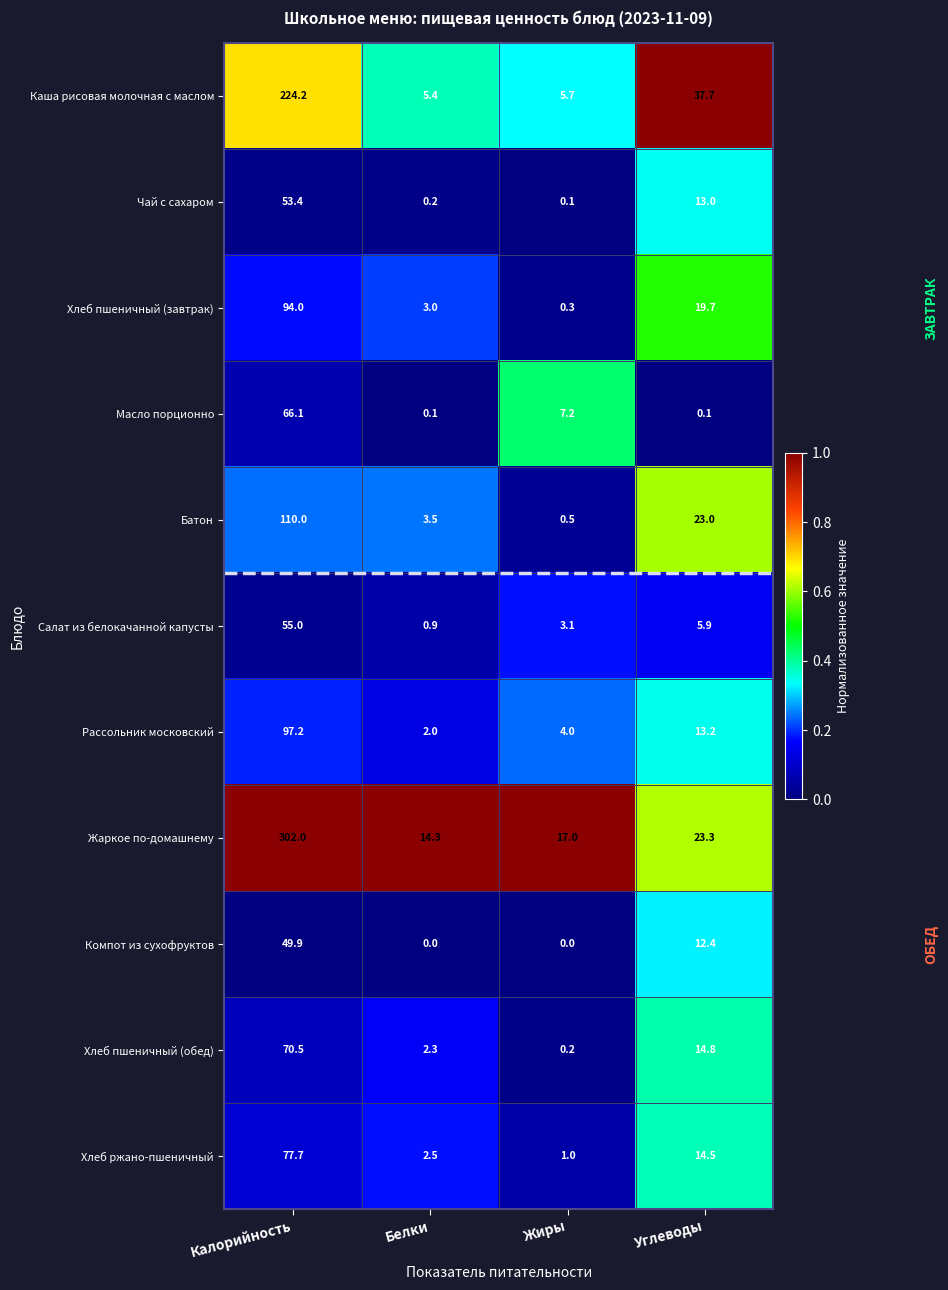

At which category does the chart reach its peak across all series?

Калорийность